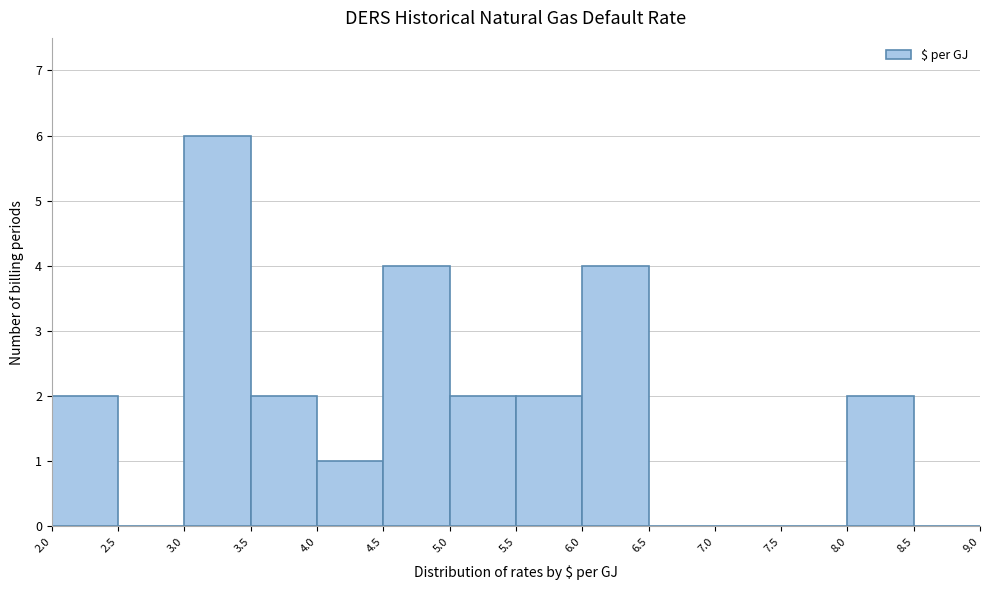

Reading left to right, transcribe this chart: for each bar, give the range it covers on the x-axis and its height. The values are not printed on the chart, so give them approximately, as read against the axis.

2.0 to 2.5: 2
2.5 to 3.0: 0
3.0 to 3.5: 6
3.5 to 4.0: 2
4.0 to 4.5: 1
4.5 to 5.0: 4
5.0 to 5.5: 2
5.5 to 6.0: 2
6.0 to 6.5: 4
6.5 to 7.0: 0
7.0 to 7.5: 0
7.5 to 8.0: 0
8.0 to 8.5: 2
8.5 to 9.0: 0